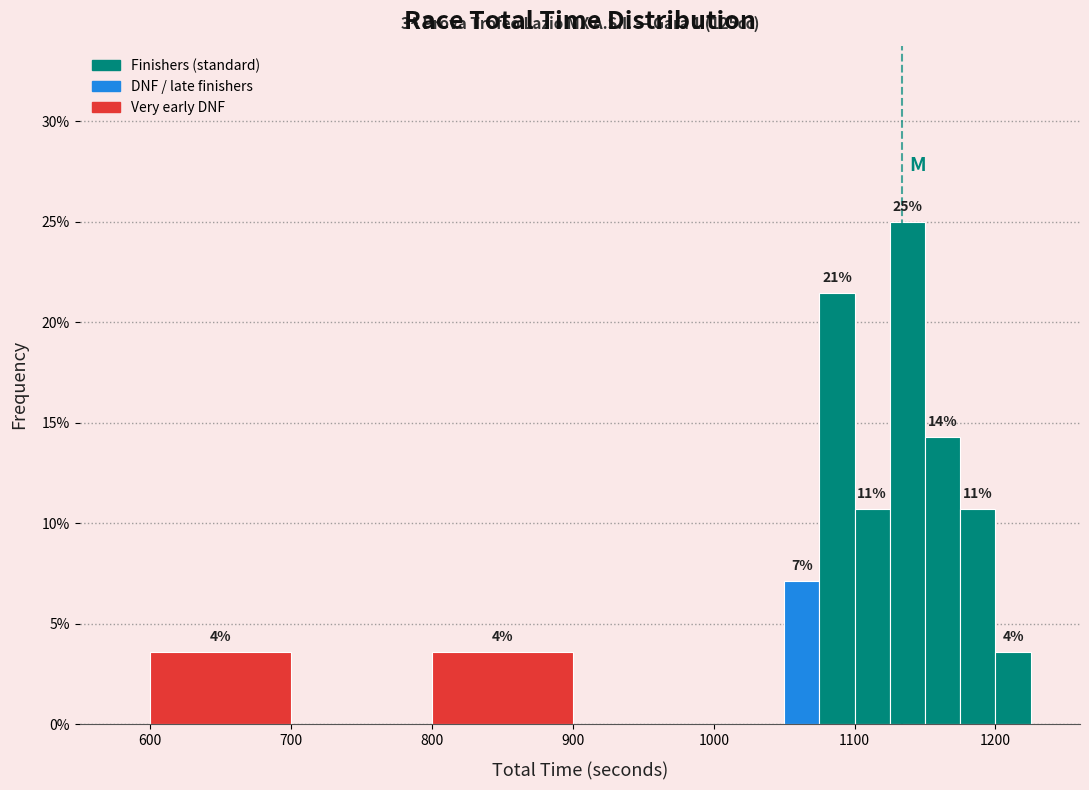

Around what value on the x-axis is the tallest bar? Give the approximate position of its centre, as read against the axis.

1140